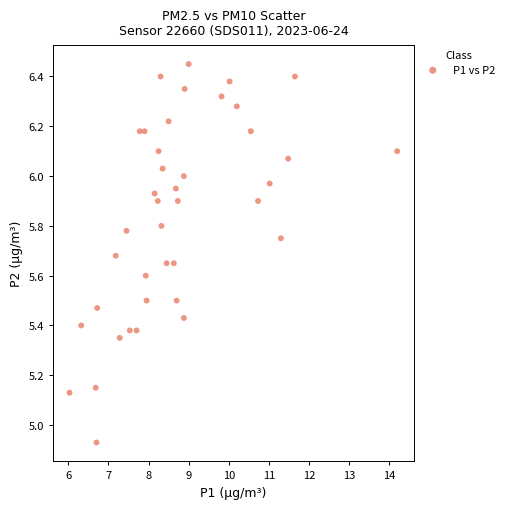

What is the range of Y values (max minus min)?

1.5